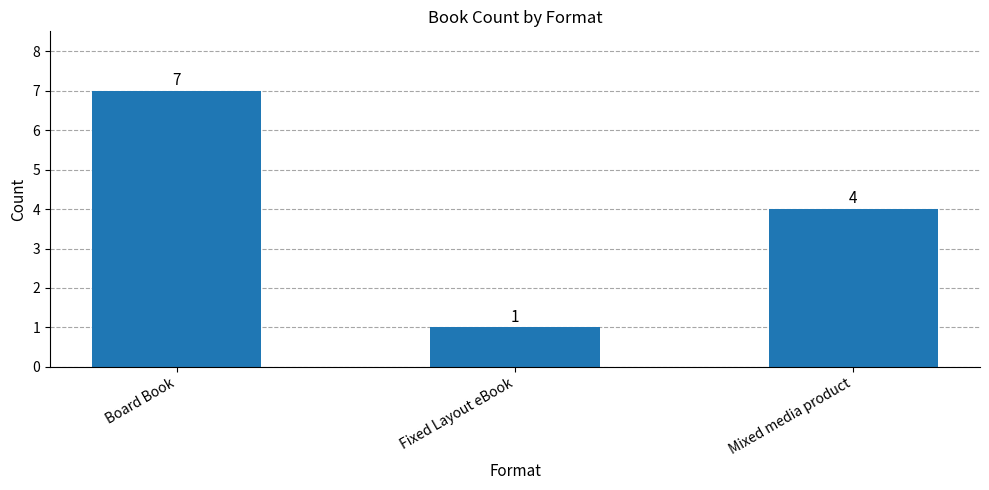

What is the label of the 3rd bar from the right?

Board Book